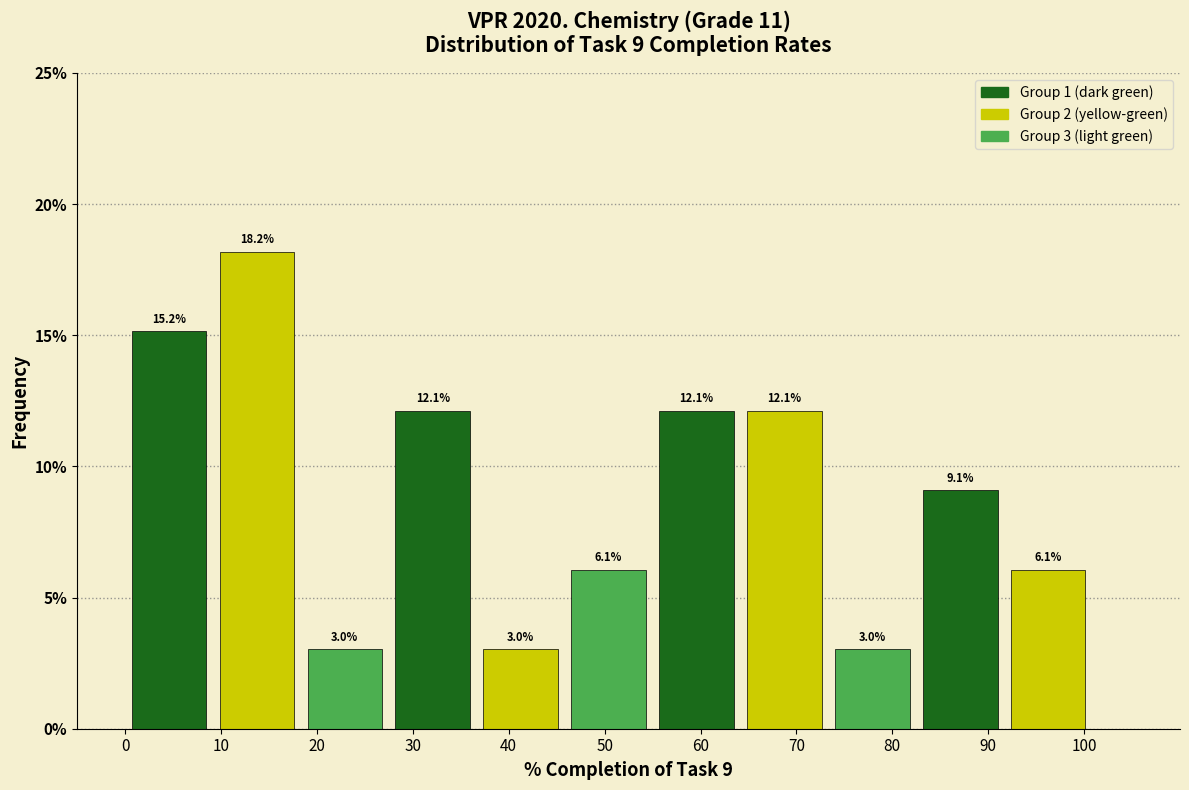

Which range on the x-axis has the tallest bar?

9 to 18